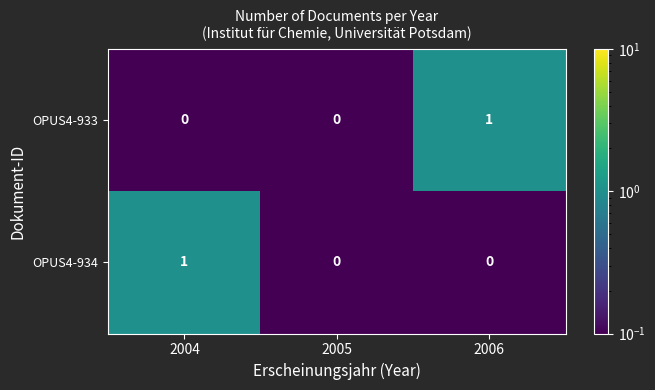

How many OPUS4-934 values are between 0 and 1?

3